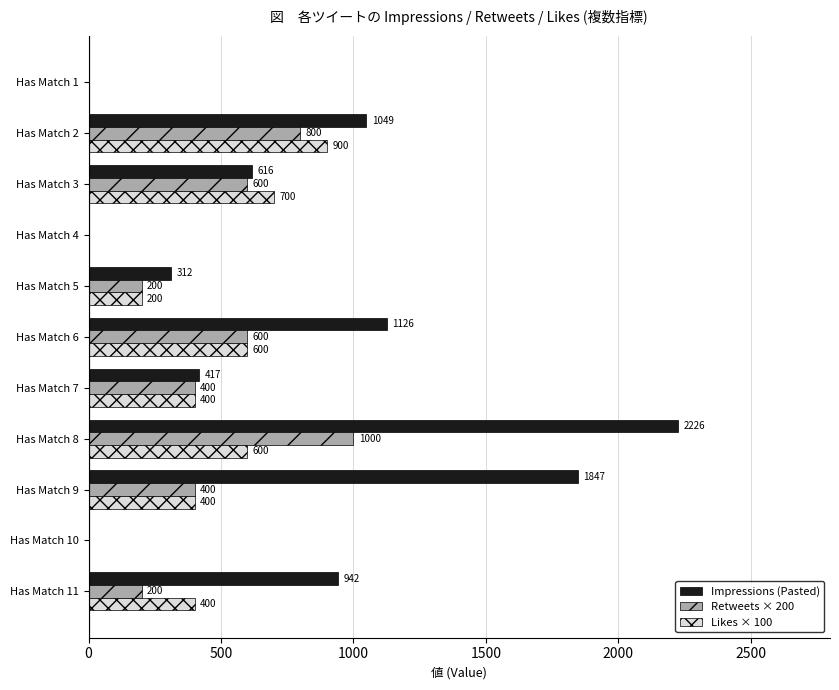

What is the sum of all Likes × 100 values?

4200